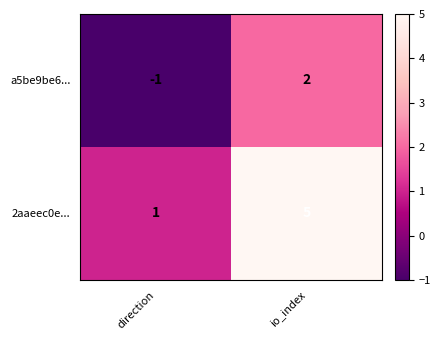

What is the total value across all series at io_index?

7